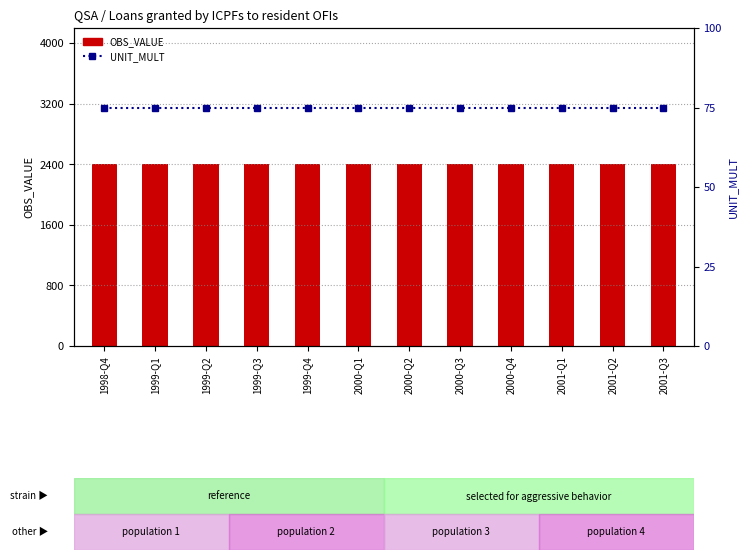

What is the greatest value displayed?

2400